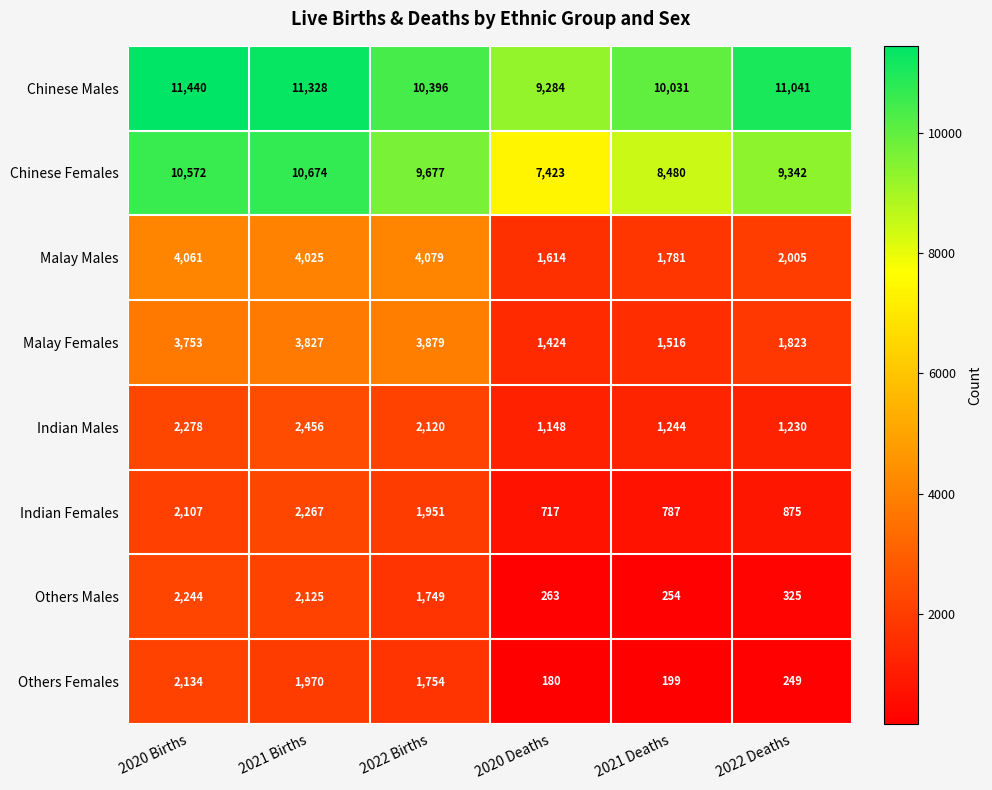

Which series has the largest range (max minus min)?

Chinese Females